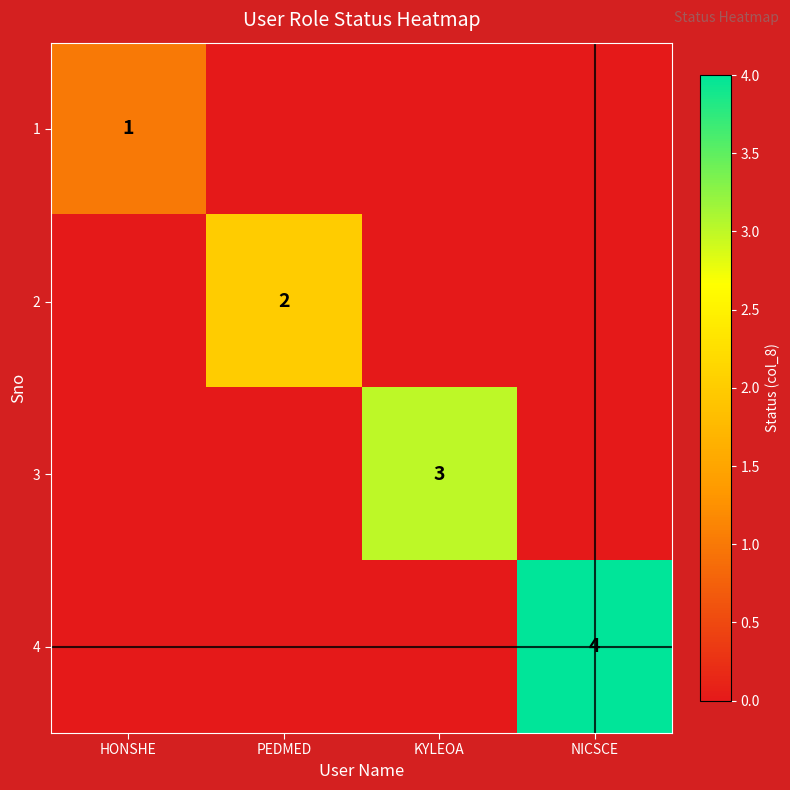

Which series has the largest total across all categories?

4